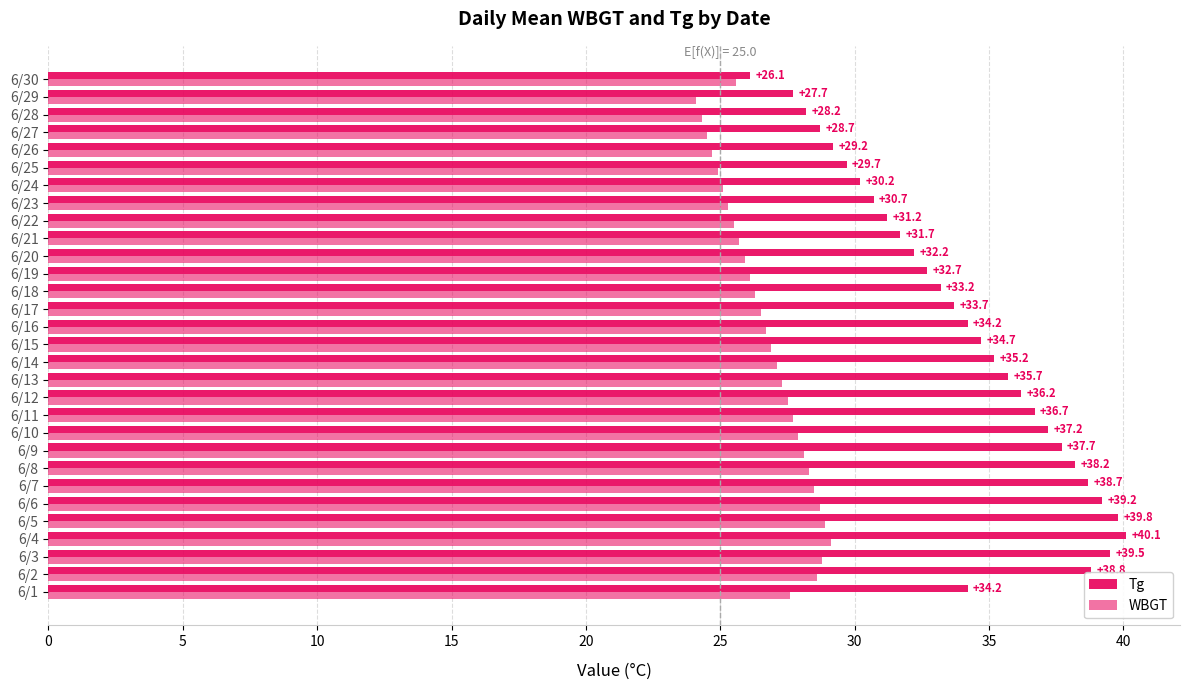

How many values in the Tg series exceed 34?

16